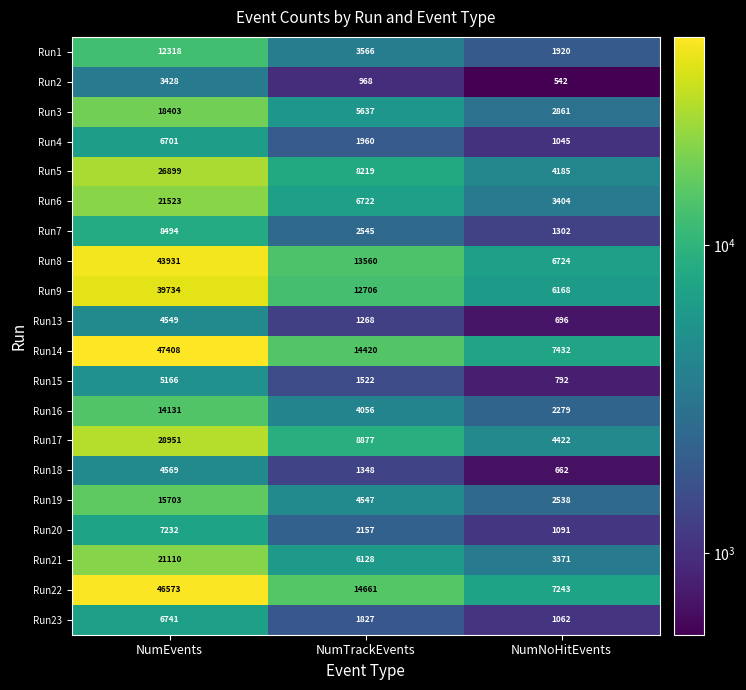

Which series has the widest spread of values?

Run14